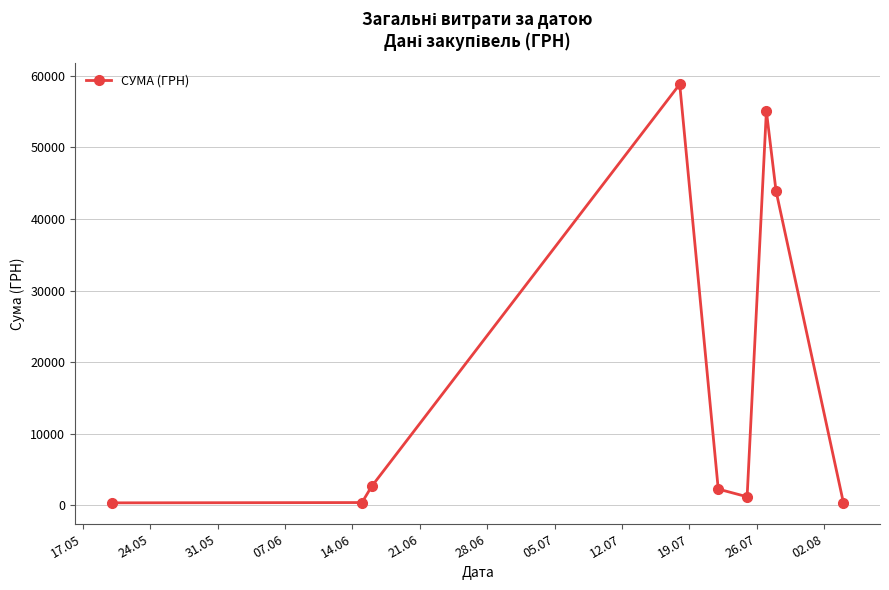

What is the difference between the maximum and second lowest values?

58491.8